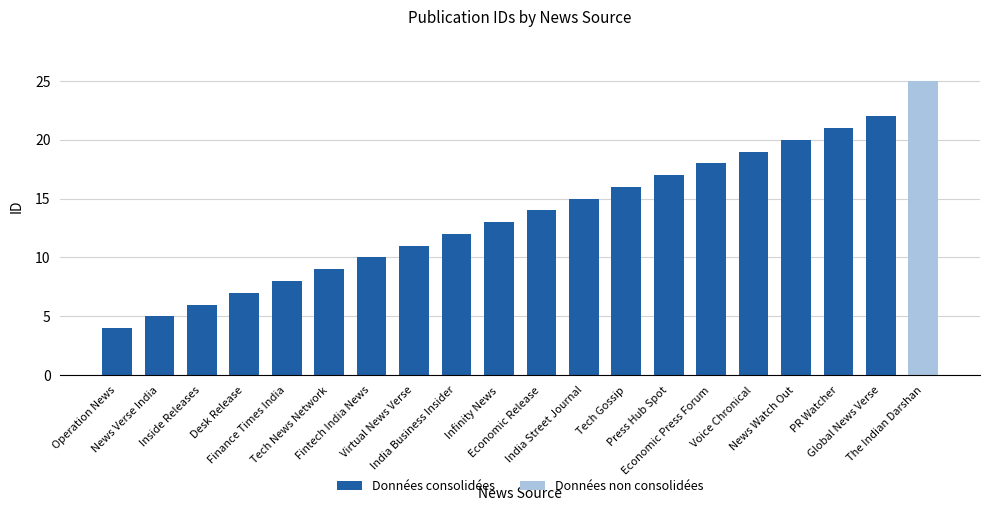

What position from the right is Tech News Network?

14